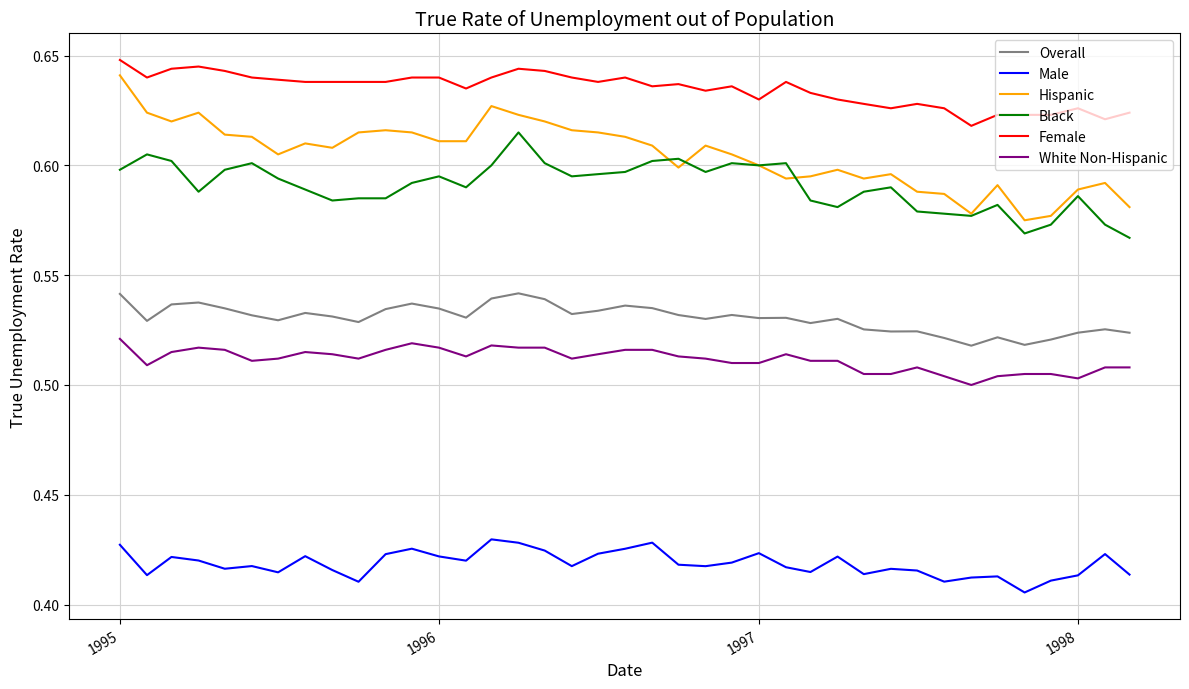

Which series has the widest spread of values?

Hispanic